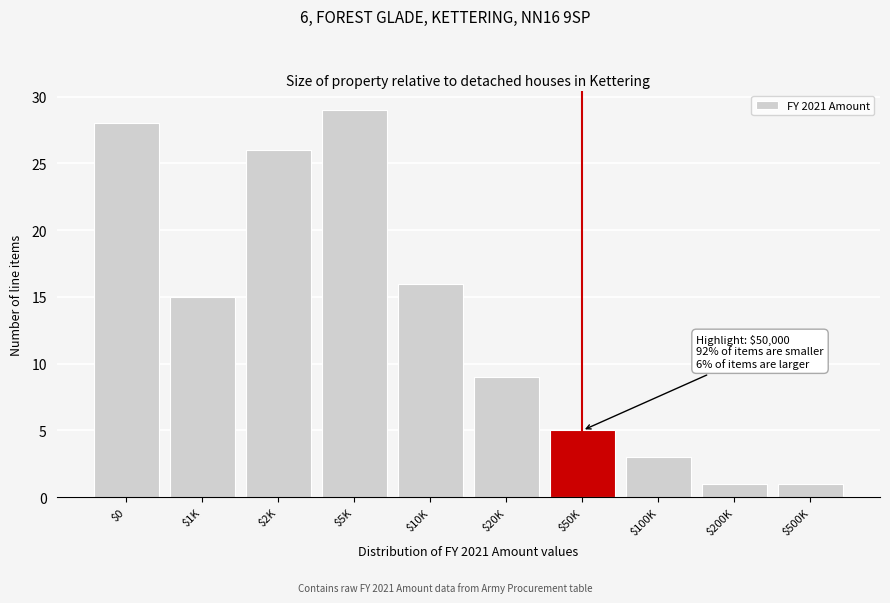

Reading right to left, transcribe all the data shown in this chart.

1	1	3	5	9	16	29	26	15	28